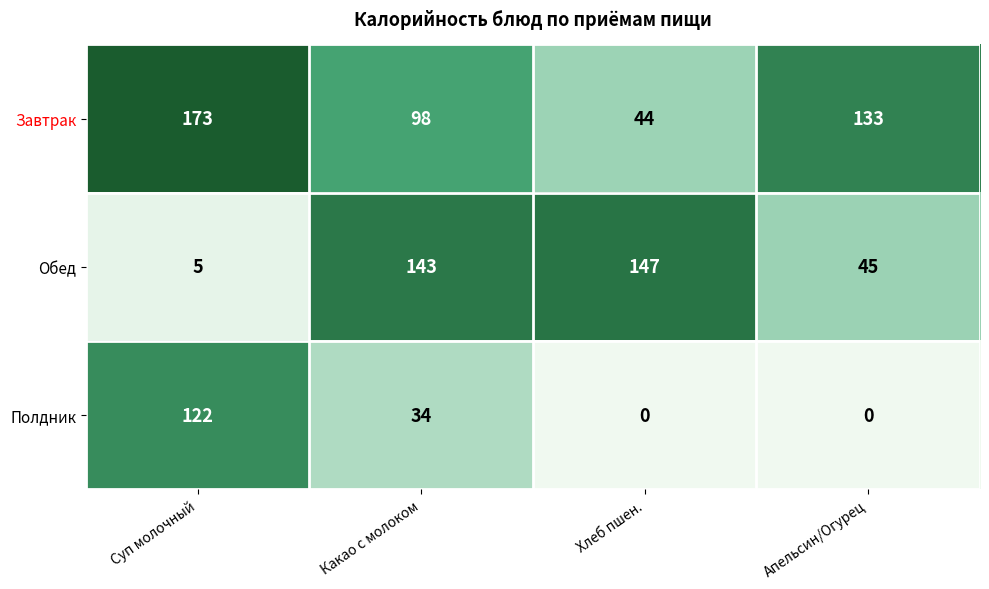

At which category is the sum across all series the highest?

Суп молочный